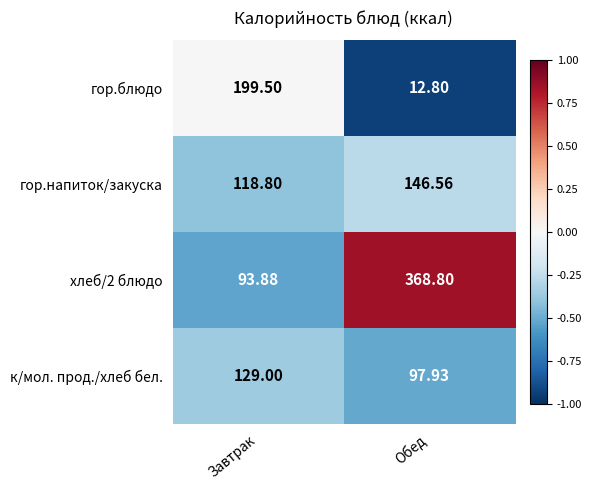

What is the smallest value displayed?

12.8